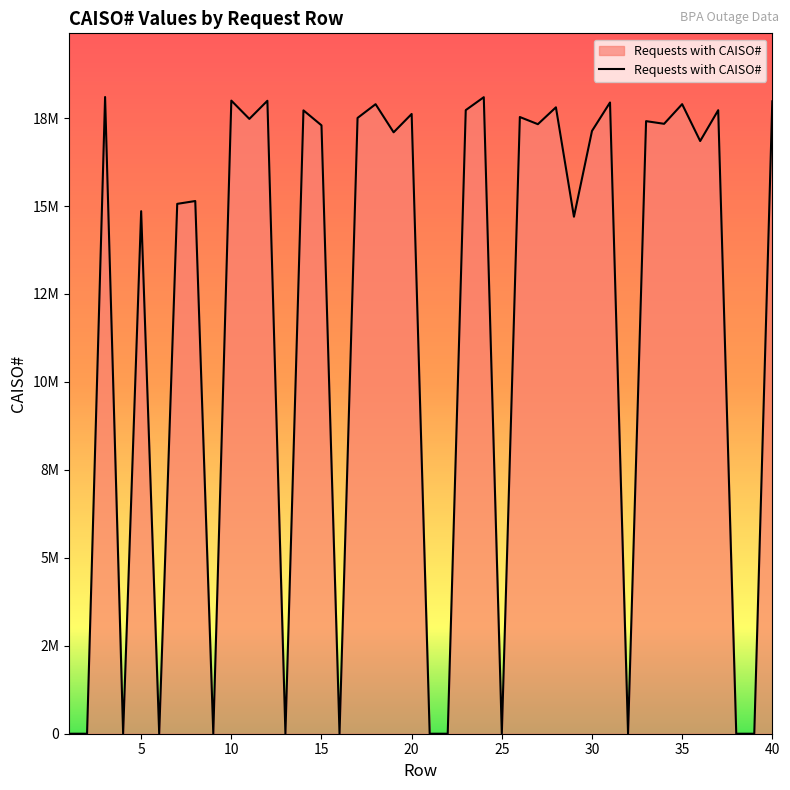

Is this an area chart (filled region under the line)?

Yes